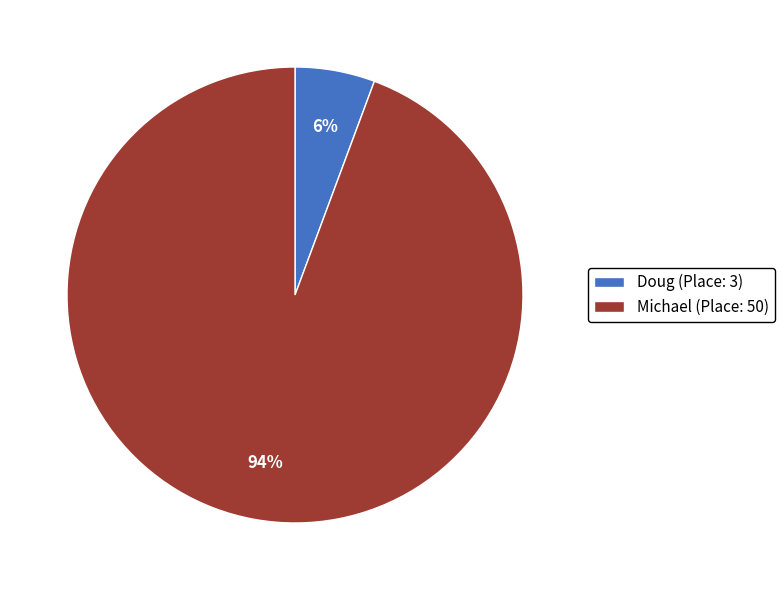

What is the smallest slice in the pie chart?

Doug